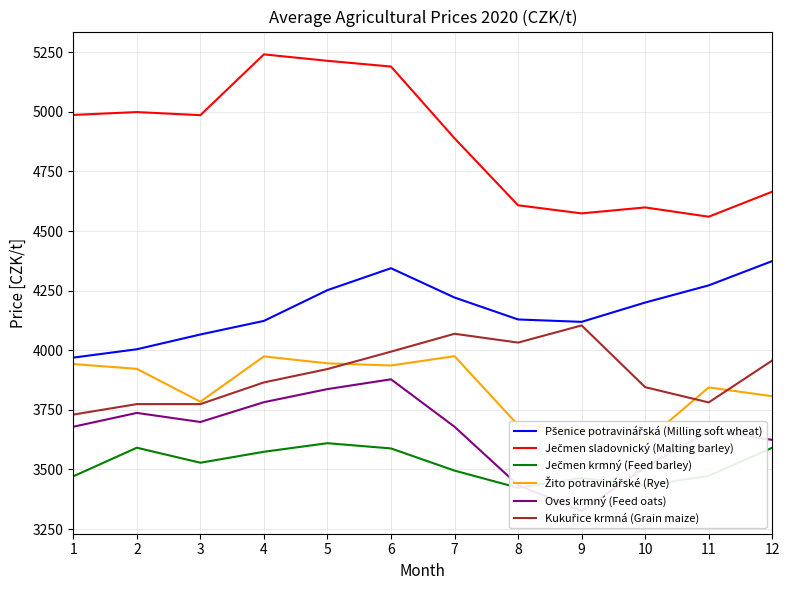

Reading left to right, what are all the values shown in this chart?

Pšenice potravinářská (Milling soft wheat): 3969	4004	4066	4123	4252	4344	4221	4129	4119	4200	4272	4374
Ječmen sladovnický (Malting barley): 4987	4999	4986	5241	5214	5190	4889	4608	4574	4599	4560	4665
Ječmen krmný (Feed barley): 3471	3591	3528	3574	3610	3588	3495	3423	3464	3433	3473	3591
Žito potravinářské (Rye): 3942	3922	3784	3974	3945	3936	3975	3686	3664	3617	3844	3807
Oves krmný (Feed oats): 3679	3737	3699	3782	3837	3878	3679	3434	3326	3509	3661	3624
Kukuřice krmná (Grain maize): 3730	3774	3774	3865	3921	3994	4069	4032	4104	3845	3781	3957